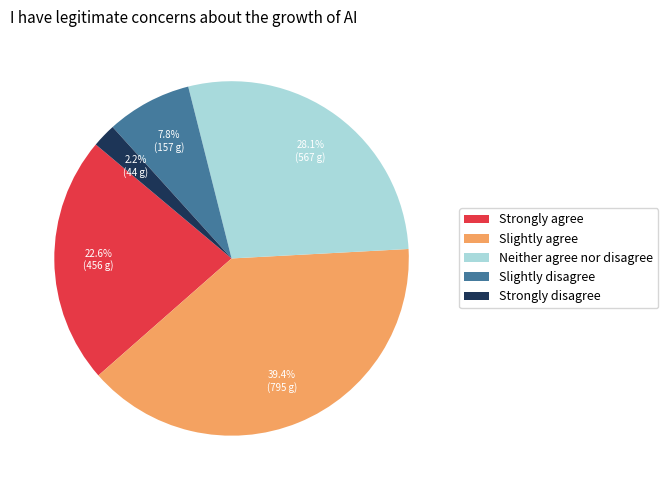

What percentage is the Slightly agree slice, to the nearest percent?

39%